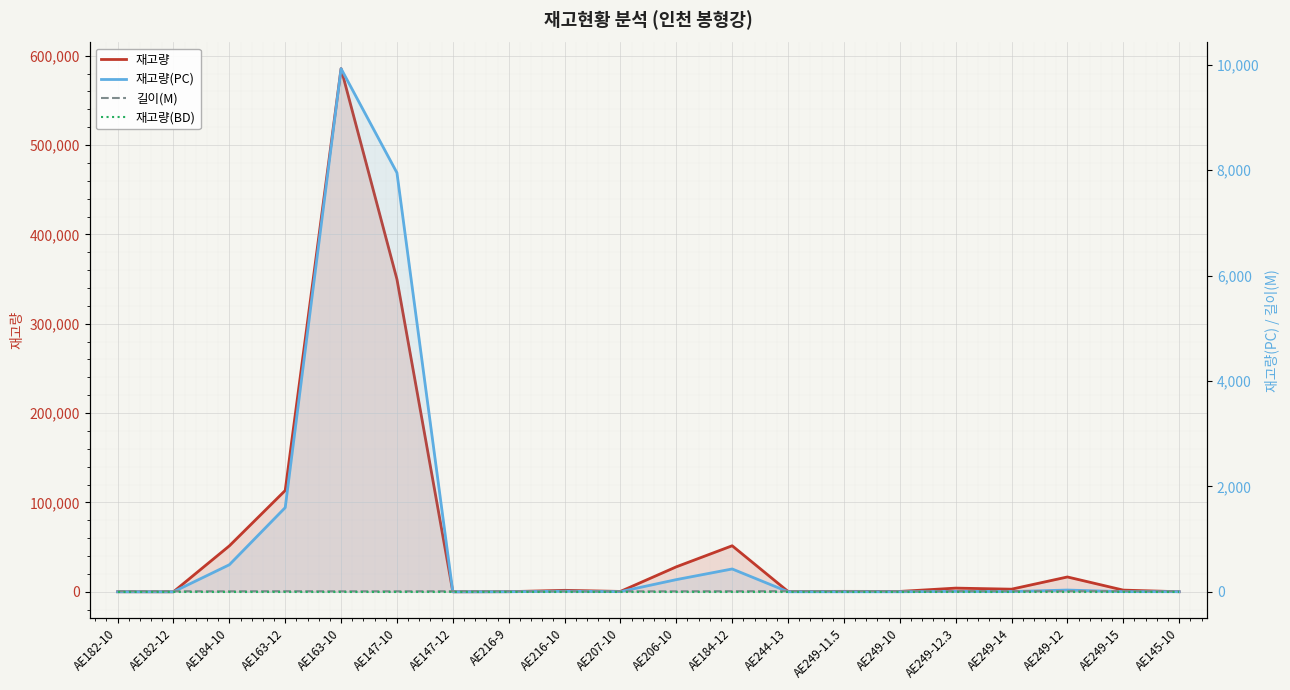

Reading right to left, list all the values displayed in this chart.

재고량: 76.0	1884.0	16599.0	2935.0	4120.0	419.0	482.0	355.0	51527.0	27951.0	399.0	1639.0	134.0	5.4	349747.5	585516.0	113387.0	51379.2	4.4	64.5
재고량(PC): 2.0	3.0	33.0	5.0	8.0	1.0	1.0	1.0	433.0	231.0	3.0	11.0	1.0	0.0	7948.0	9924.0	1597.0	513.0	0.0	0.0
길이(M): 10.0	15.0	12.0	14.0	12.3	10.0	11.5	13.0	12.0	10.0	10.0	10.0	9.0	12.0	10.0	10.0	12.0	10.0	12.0	10.0
재고량(BD): 0.0	0.0	0.0	0.0	0.0	0.0	0.0	0.0	0.0	0.0	0.0	0.0	0.0	0.0	0.0	0.0	0.0	0.0	0.0	0.0